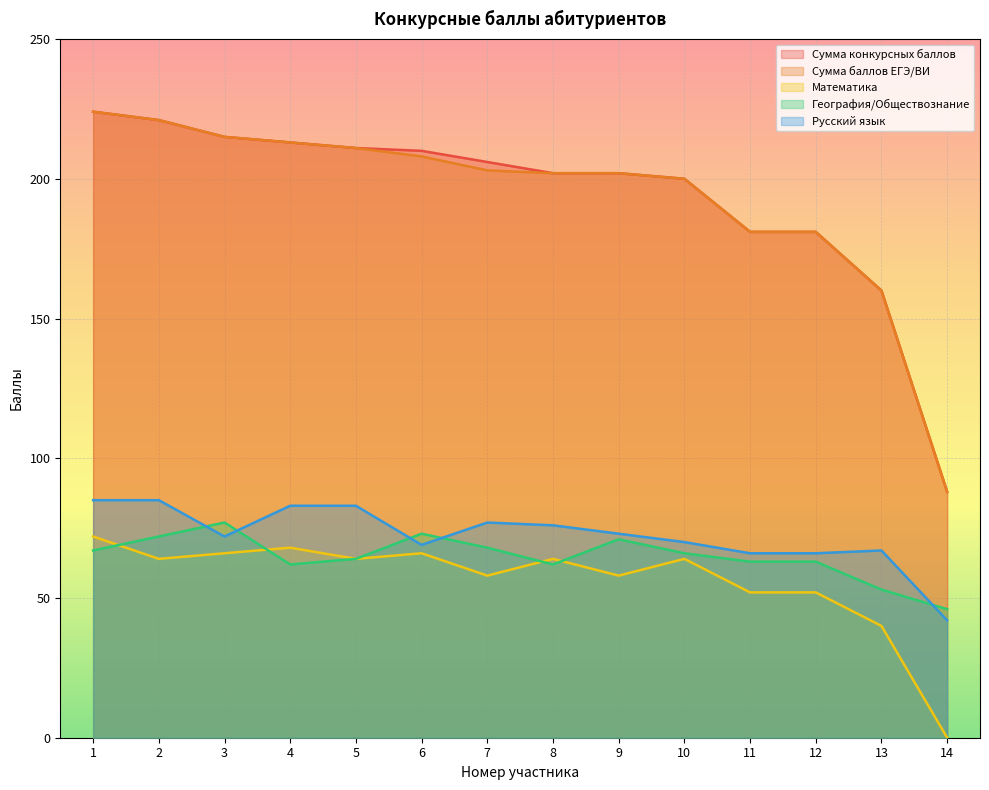

What is the difference between the maximum and minimum values in the Математика series?

72